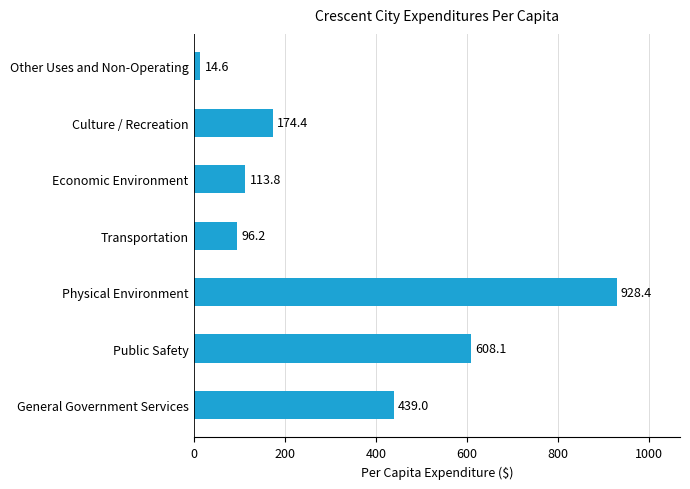

List the labels in order of value, smallest first.

Other Uses and Non-Operating, Transportation, Economic Environment, Culture / Recreation, General Government Services, Public Safety, Physical Environment